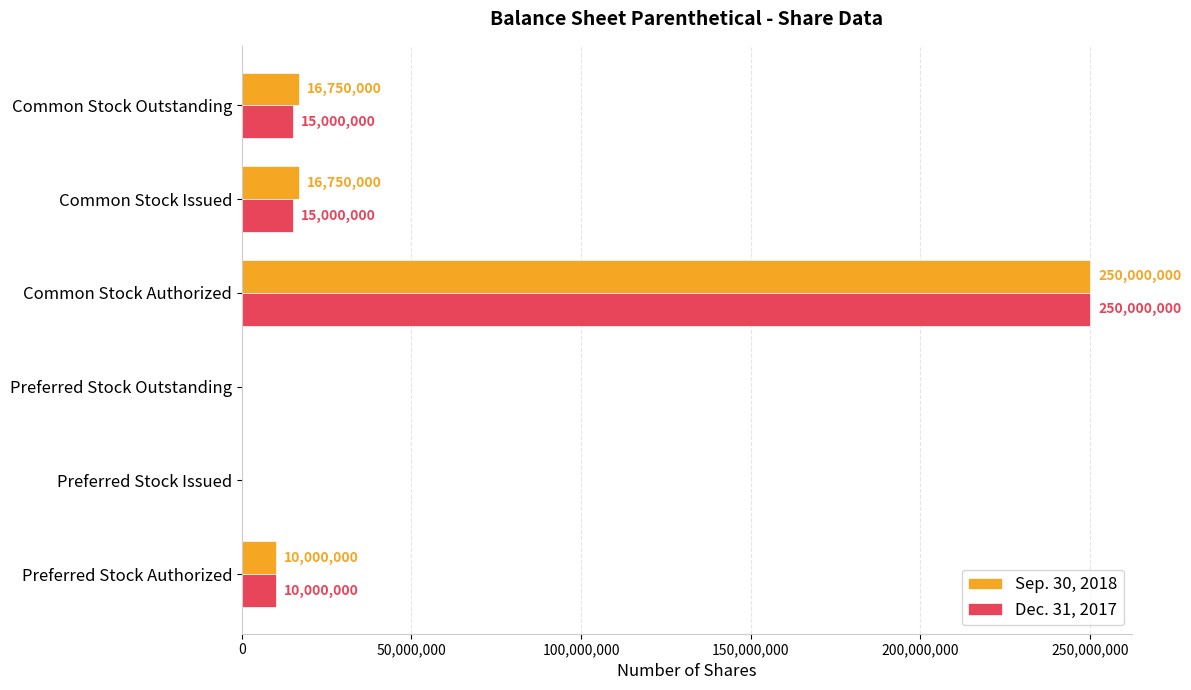

What is the sum of the Dec. 31, 2017 values at Common Stock Issued and Common Stock Outstanding?

30000000